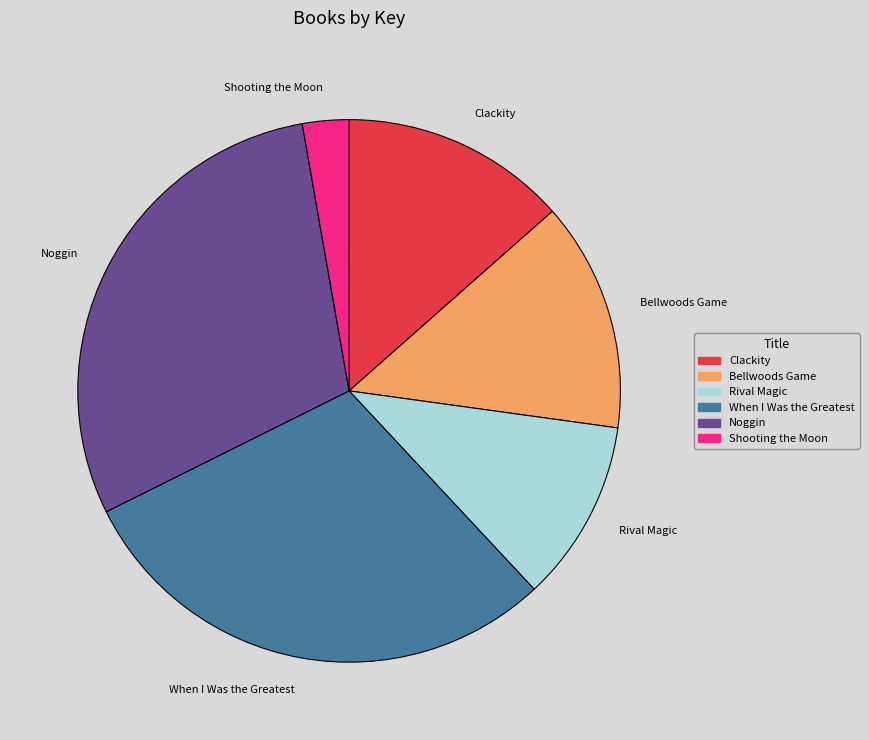

How many segments does this pie chart have?

6